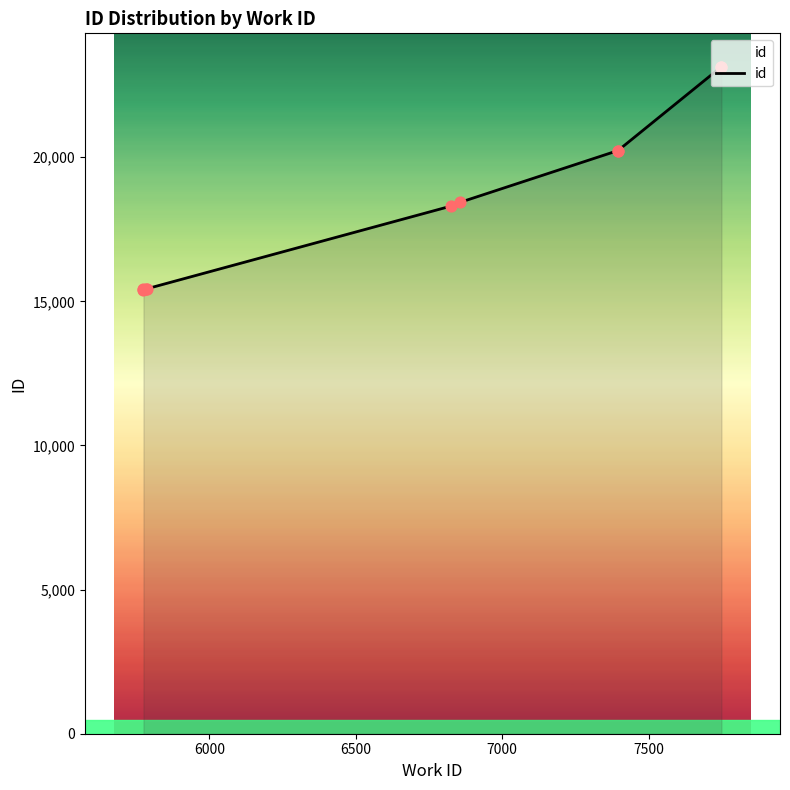

What is the ratio of the value at 7000 to the value at 7500?

0.8